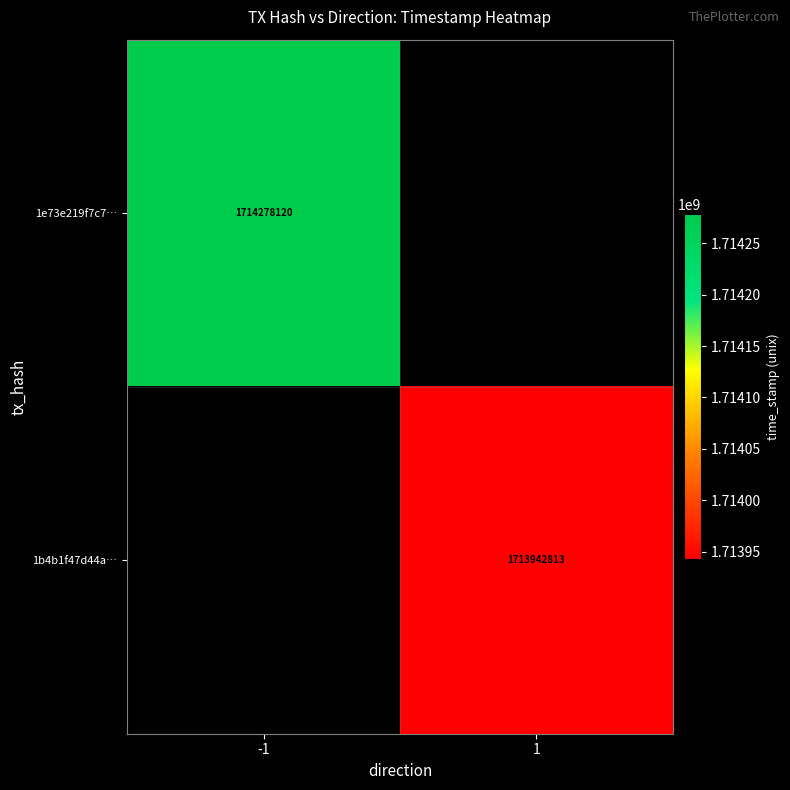

The value of 1e73e219f7c7… at -1 is 2679806330. True or false?

False